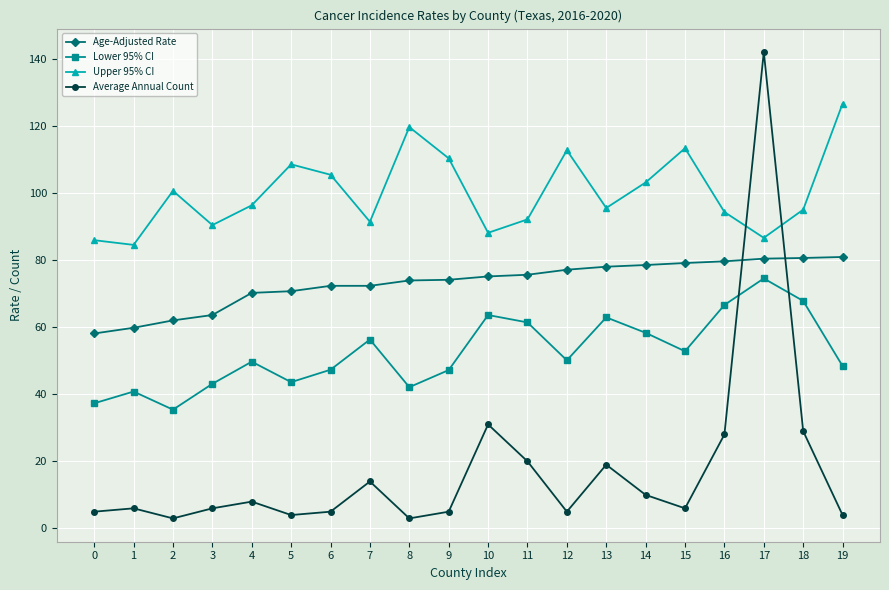

Read the Average Annual Count value at 5.

4.0